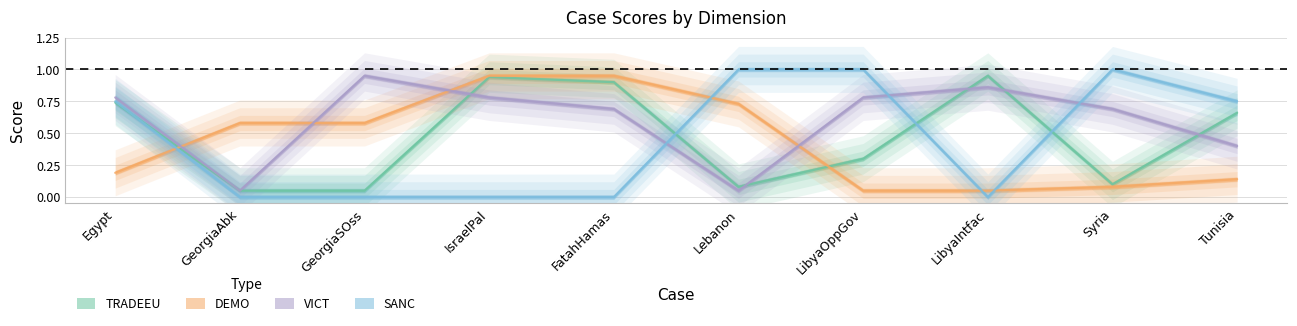

Reading left to right, list all the values displayed in this chart.

TRADEEU: Egypt=0.7	GeorgiaAbk=0.1	GeorgiaSOss=0.1	IsraelPal=0.9	FatahHamas=0.9	Lebanon=0.1	LibyaOppGov=0.3	LibyaIntfac=0.9	Syria=0.1	Tunisia=0.7
DEMO: Egypt=0.2	GeorgiaAbk=0.6	GeorgiaSOss=0.6	IsraelPal=0.9	FatahHamas=0.9	Lebanon=0.7	LibyaOppGov=0.1	LibyaIntfac=0.1	Syria=0.1	Tunisia=0.1
VICT: Egypt=0.8	GeorgiaAbk=0.1	GeorgiaSOss=0.9	IsraelPal=0.8	FatahHamas=0.7	Lebanon=0.1	LibyaOppGov=0.8	LibyaIntfac=0.9	Syria=0.7	Tunisia=0.4
SANC: Egypt=0.8	GeorgiaAbk=0.0	GeorgiaSOss=0.0	IsraelPal=0.0	FatahHamas=0.0	Lebanon=1.0	LibyaOppGov=1.0	LibyaIntfac=0.0	Syria=1.0	Tunisia=0.8